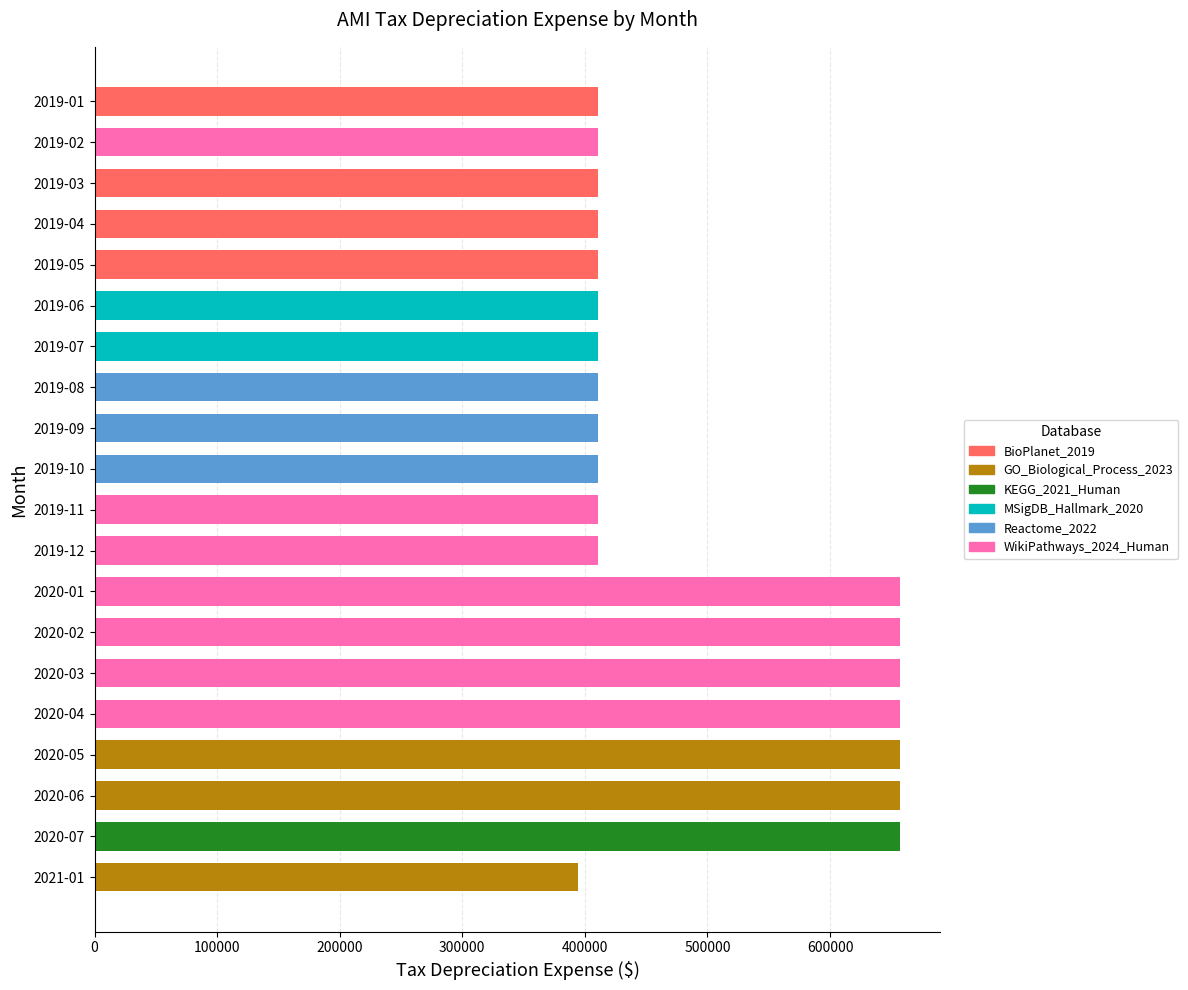

How many categories are shown in the chart?

20